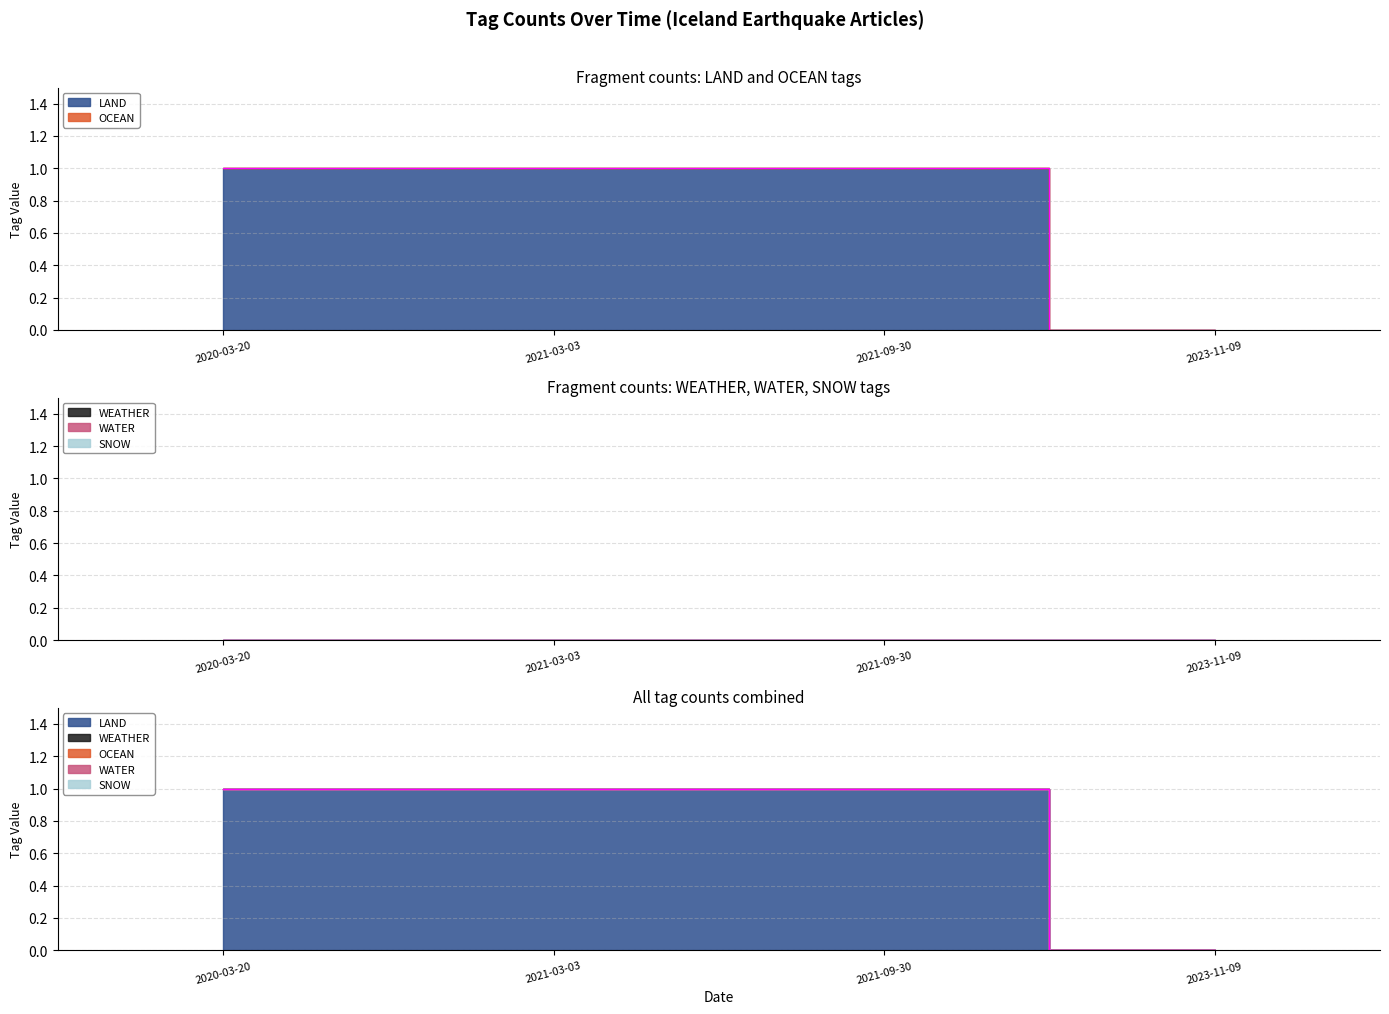

What position from the left is 2023-11-09?

4